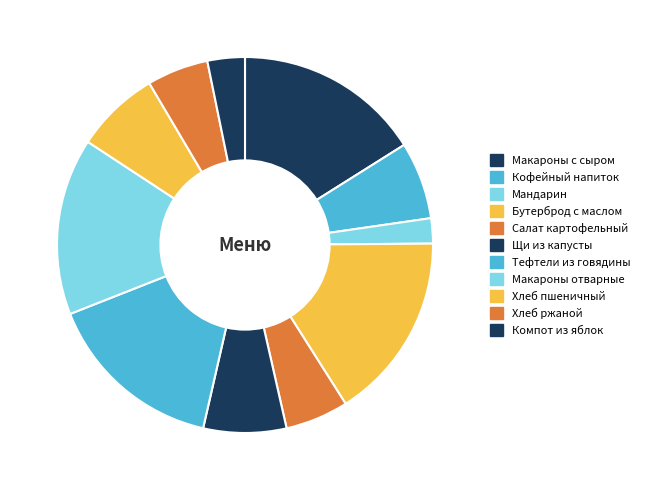

Combined, what portion of the pie is Кофейный напиток and Компот из яблок?

9.9%